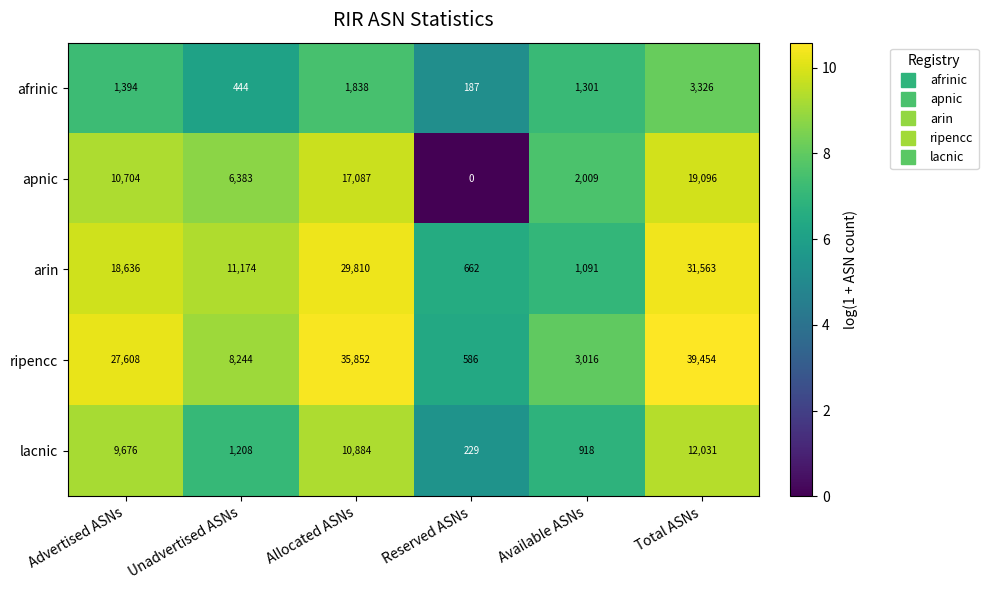

Between Available ASNs and Total ASNs, which series saw the biggest shift?

ripencc